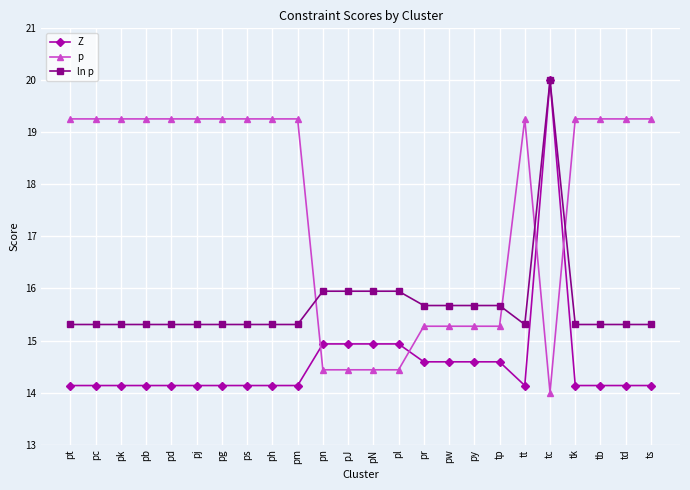

What is the label of the 3rd point from the right?

tb